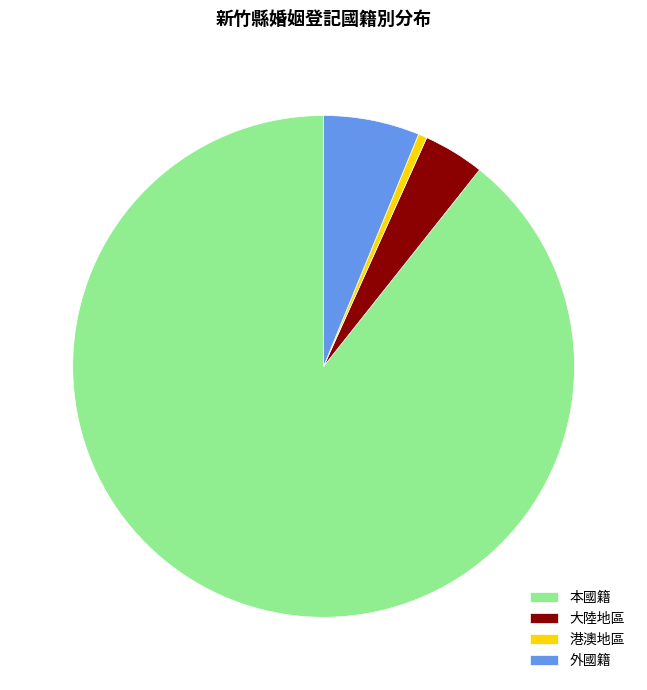

Rank the categories by value from lowest to highest.

港澳地區, 大陸地區, 外國籍, 本國籍